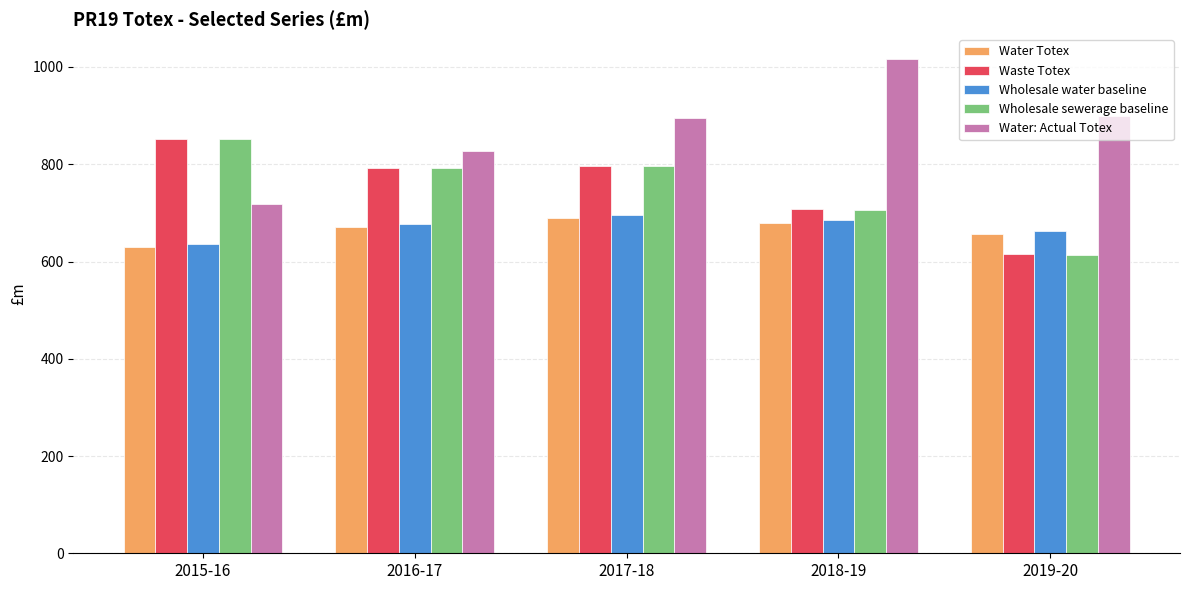

What are all the series names shown in the legend?

Water Totex, Waste Totex, Wholesale water baseline, Wholesale sewerage baseline, Water: Actual Totex